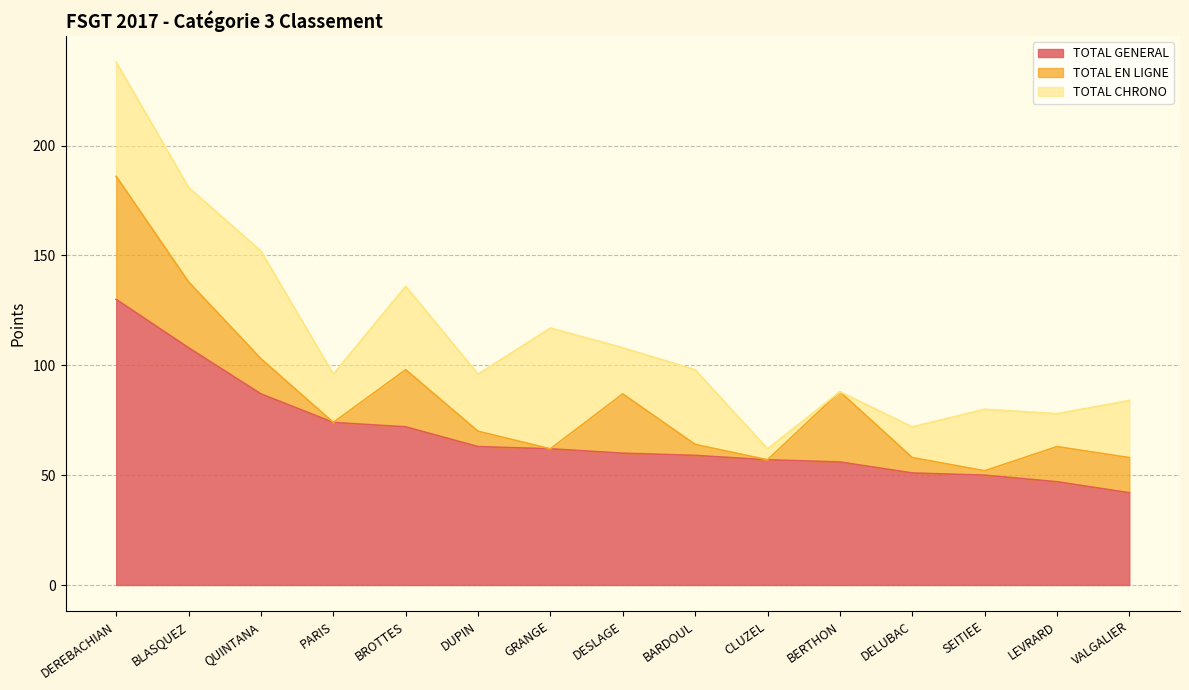

What is the highest value of the TOTAL GENERAL series?

130